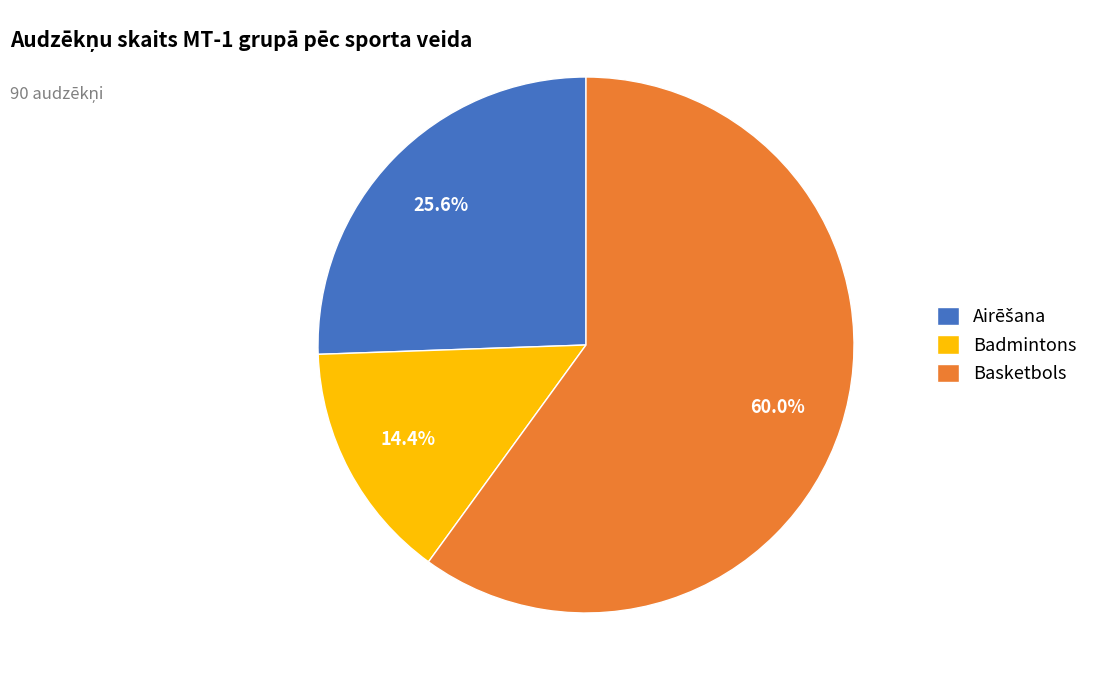

What is the majority slice?

Basketbols